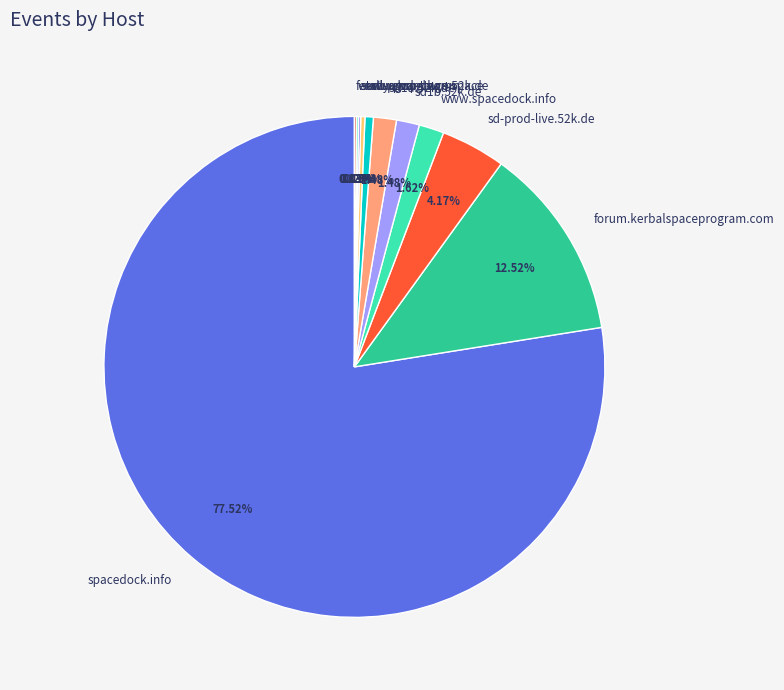

Which slice is the largest?

spacedock.info